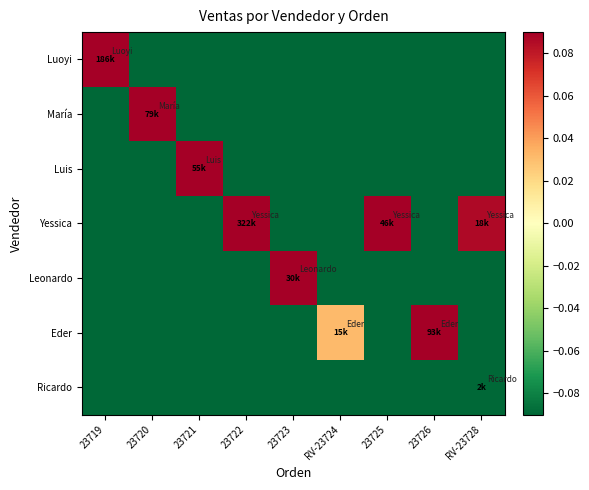

Which series changed the most between 23719 and RV-23724?

Luoyi